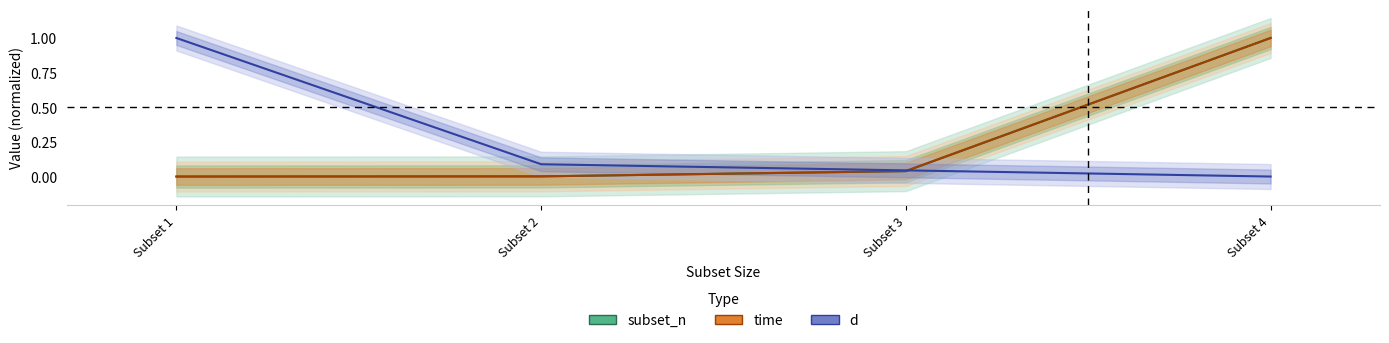

True or false: subset_n has a value of 0.0 at Subset 1.

True